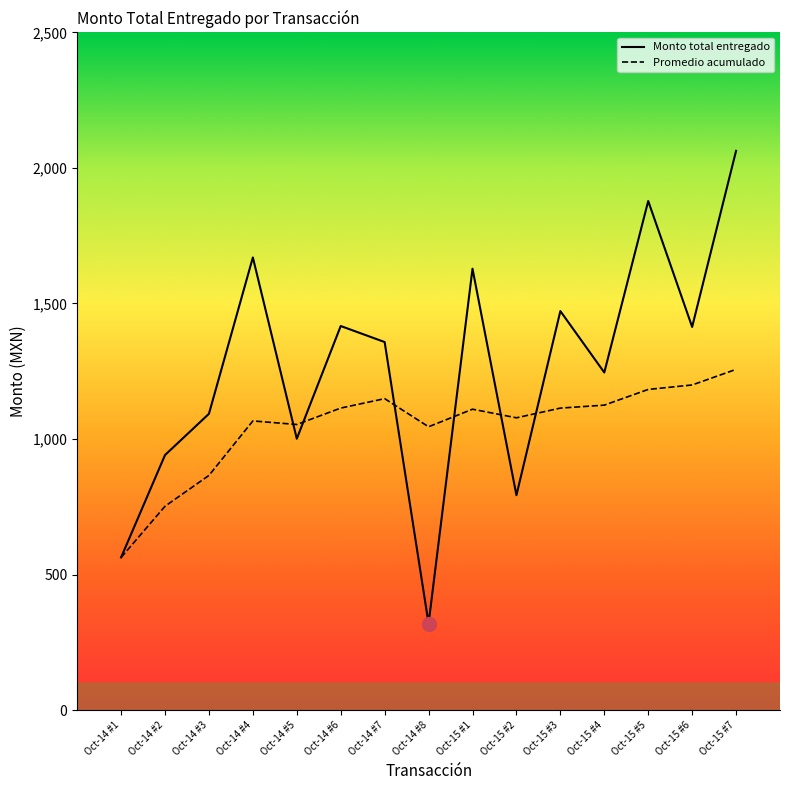

Which category has the lowest value in the Monto total entregado series?

Oct-14 #8